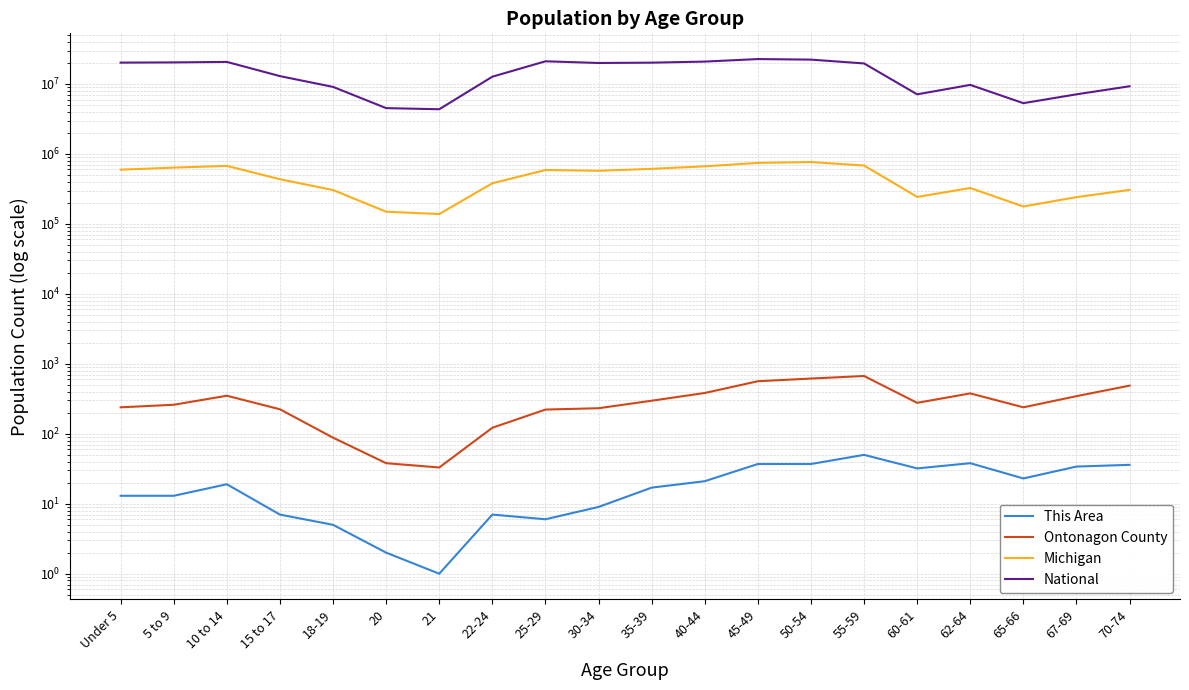

How many data points does each series have?

20